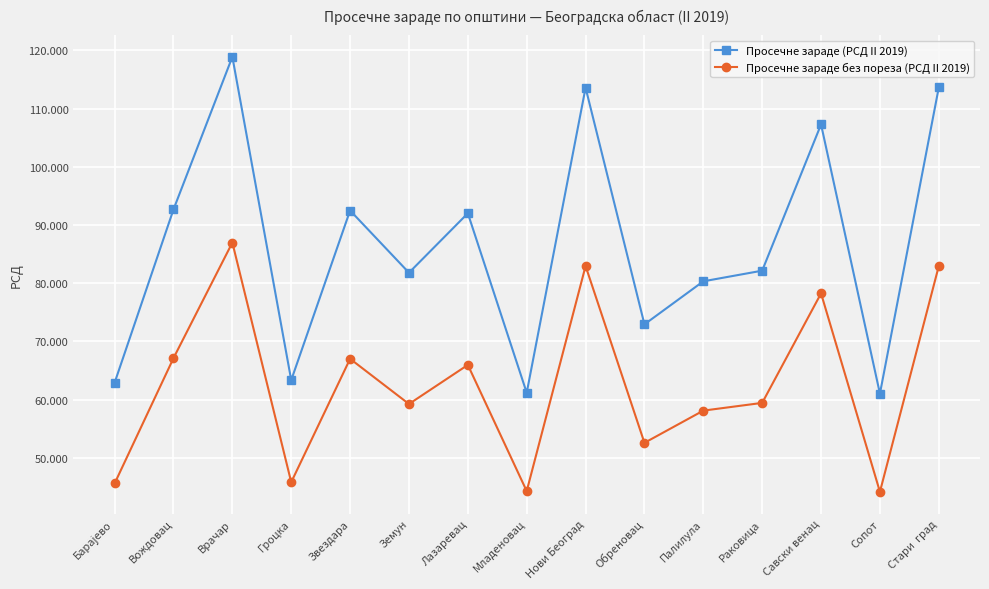

What is the value of the Просечне зараде без пореза (РСД II 2019) point at the 12th from the left?

59433